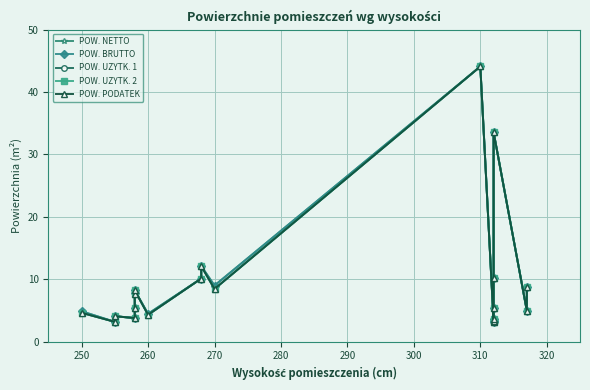

List the series in order of their peak value, highest first.

POW. NETTO, POW. BRUTTO, POW. UZYTK. 1, POW. UZYTK. 2, POW. PODATEK